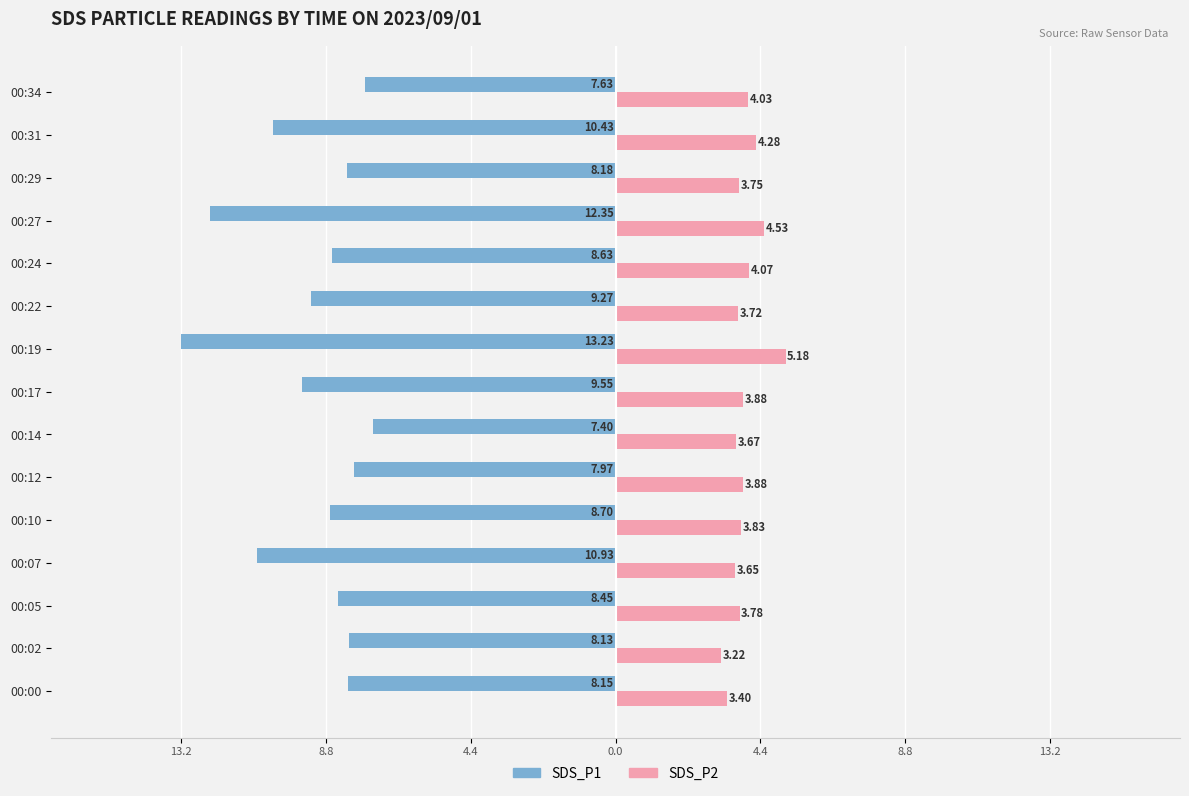

What are all the series names shown in the legend?

SDS_P1, SDS_P2